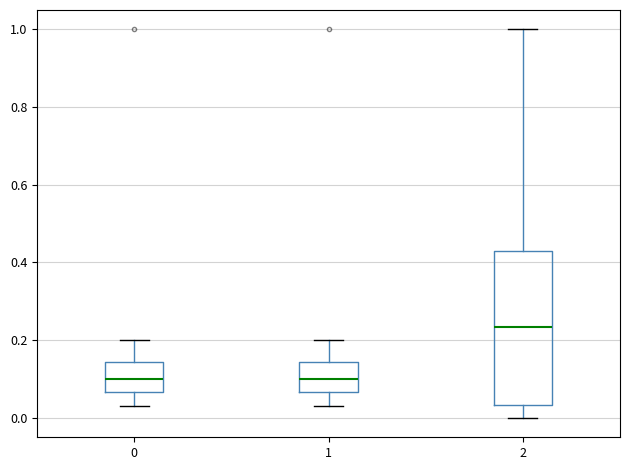

Reading left to right, transcribe this box plot: for each box, give where its median line is, the range the box spans, and where its two whiskers end, as read against the y-axis. The values are not printed on the chart, so give them approximately, as read against the axis.

0: median 0.10, box 0.06 to 0.14, whiskers 0.04 to 0.20
1: median 0.10, box 0.06 to 0.14, whiskers 0.04 to 0.20
2: median 0.24, box 0.04 to 0.42, whiskers 0.00 to 1.00